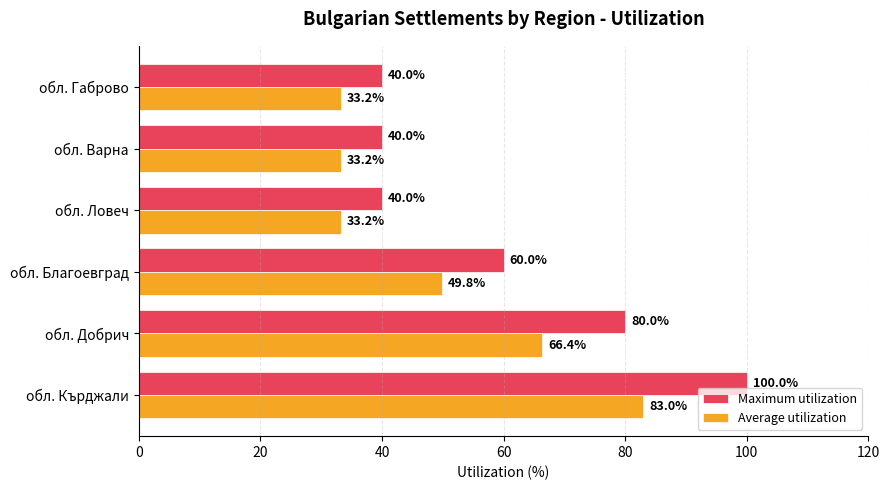

Count the number of categories in the chart.

6